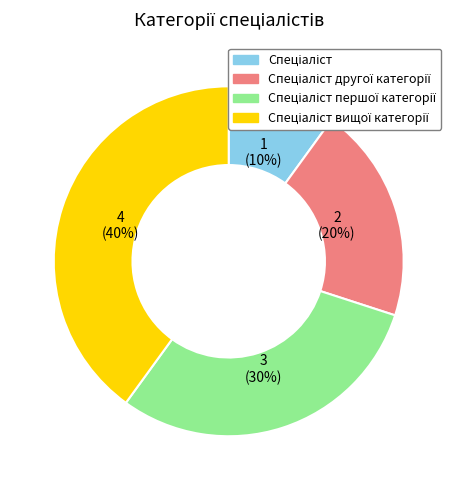

To the nearest percent, what is the average slice percentage?

25%